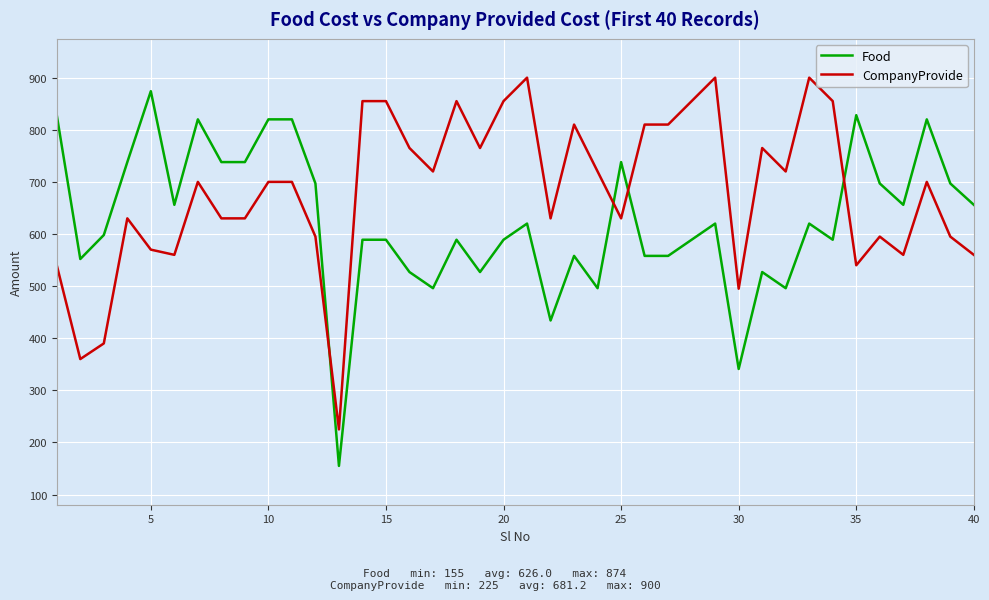

What is the maximum value for CompanyProvide?

900